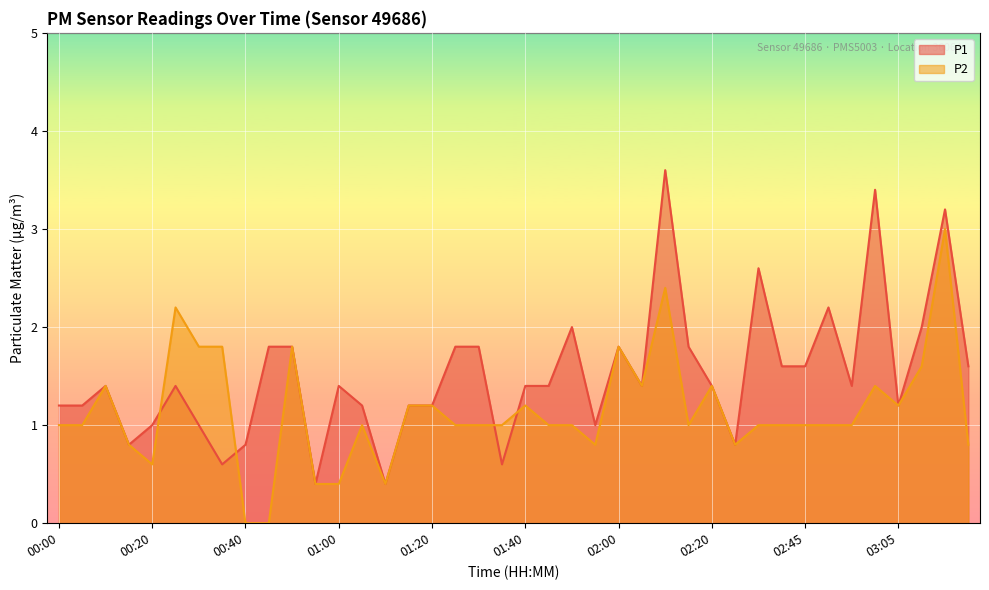

What is the value of the P1 point at the 12th from the left?

0.4